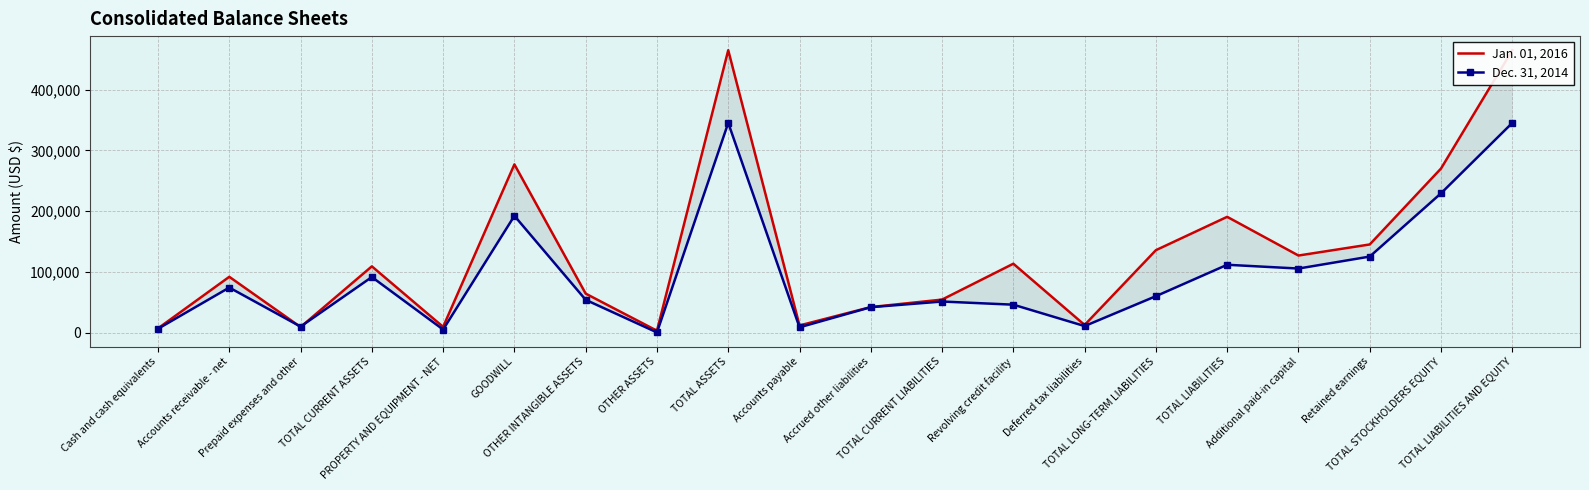

Is this an area chart (filled region under the line)?

No